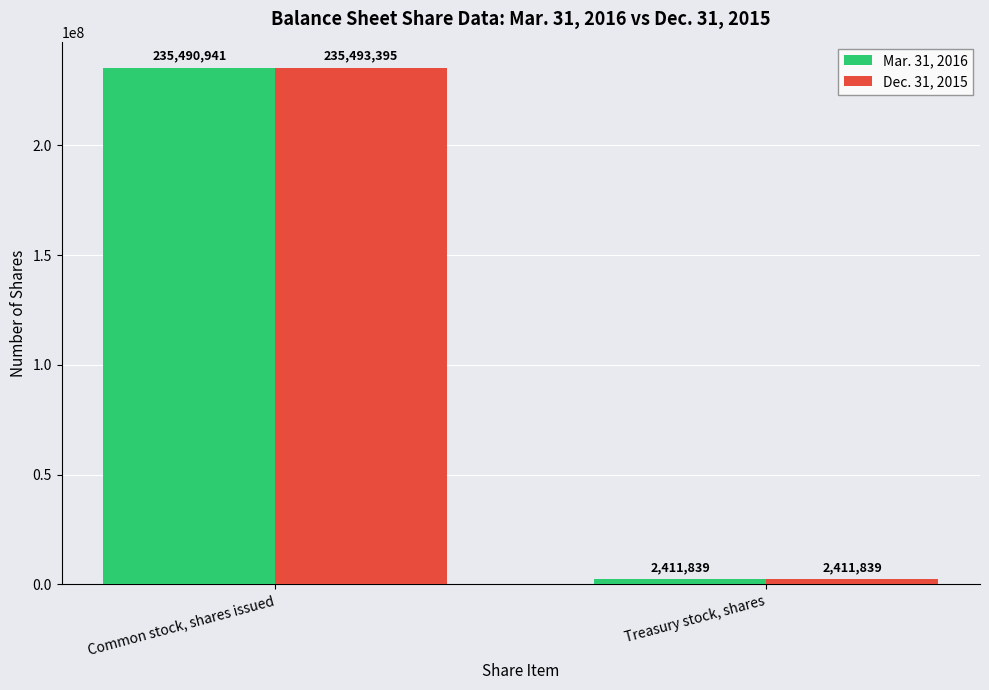

Reading left to right, list all the values displayed in this chart.

Mar. 31, 2016: 235490941	2411839
Dec. 31, 2015: 235493395	2411839